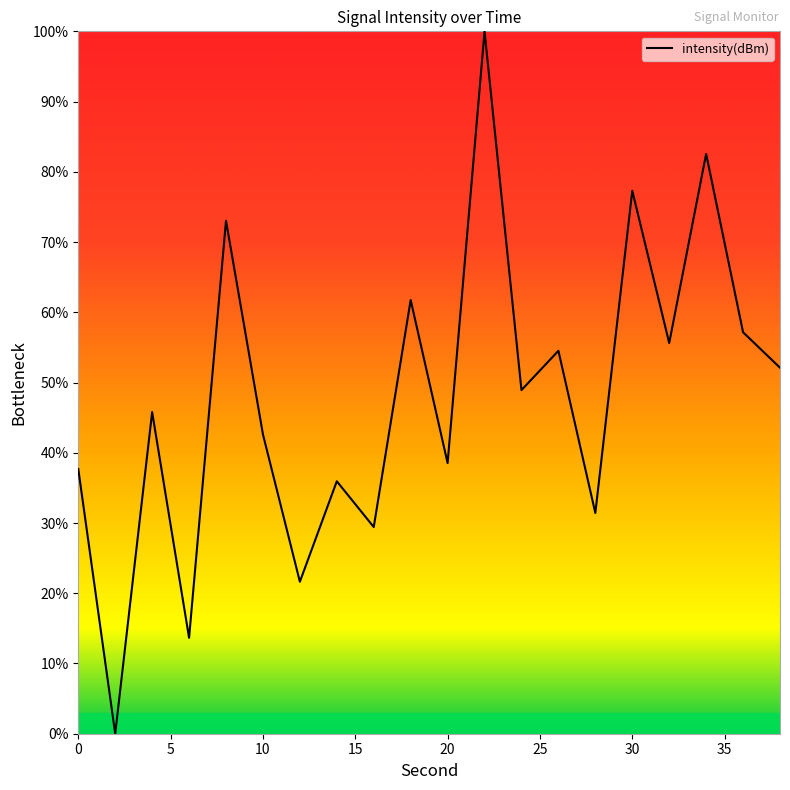

How many values are below 48?

10